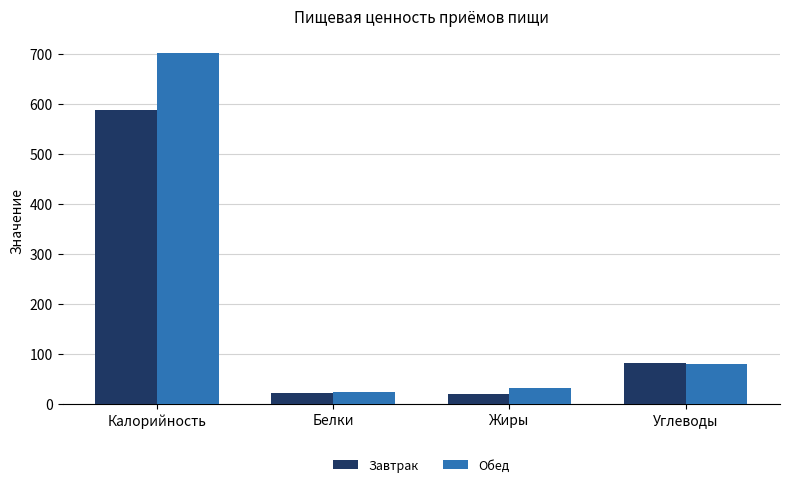

What is the difference between the Обед values at Белки and Калорийность?

677.0